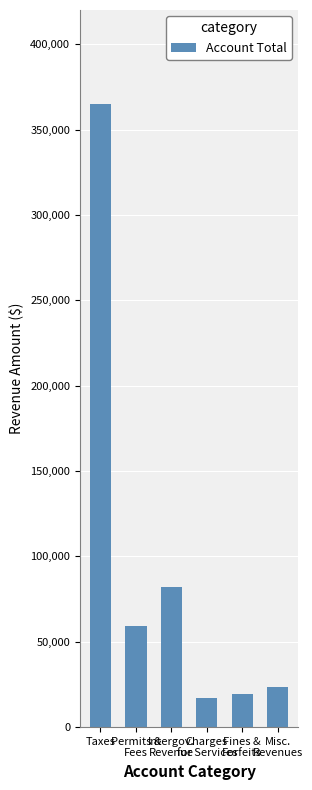

The chart shows a value of 59273 at Permits &
Fees. True or false?

True